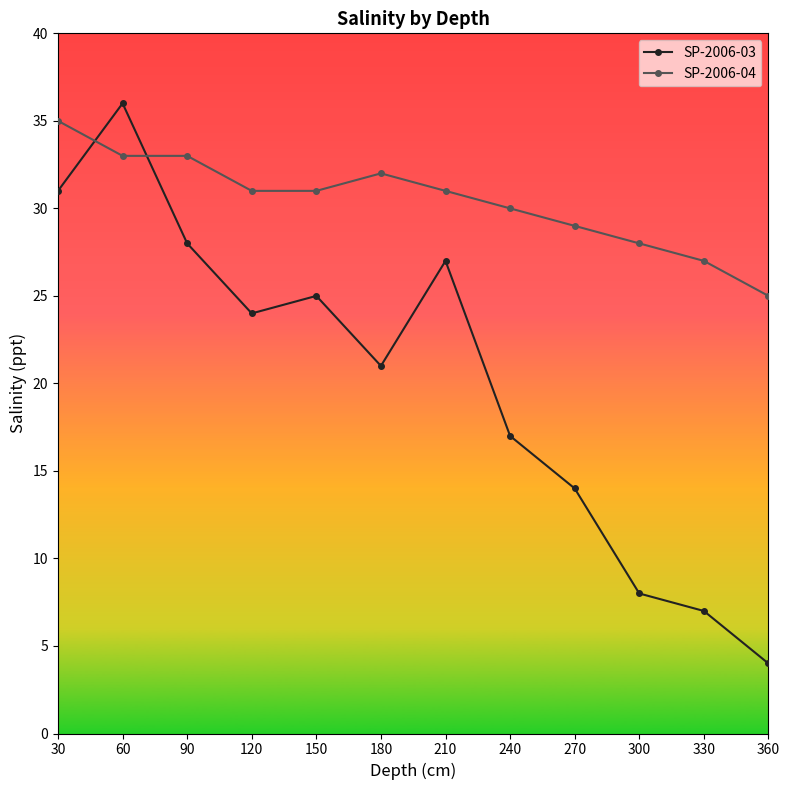

What is the highest value of the SP-2006-03 series?

36